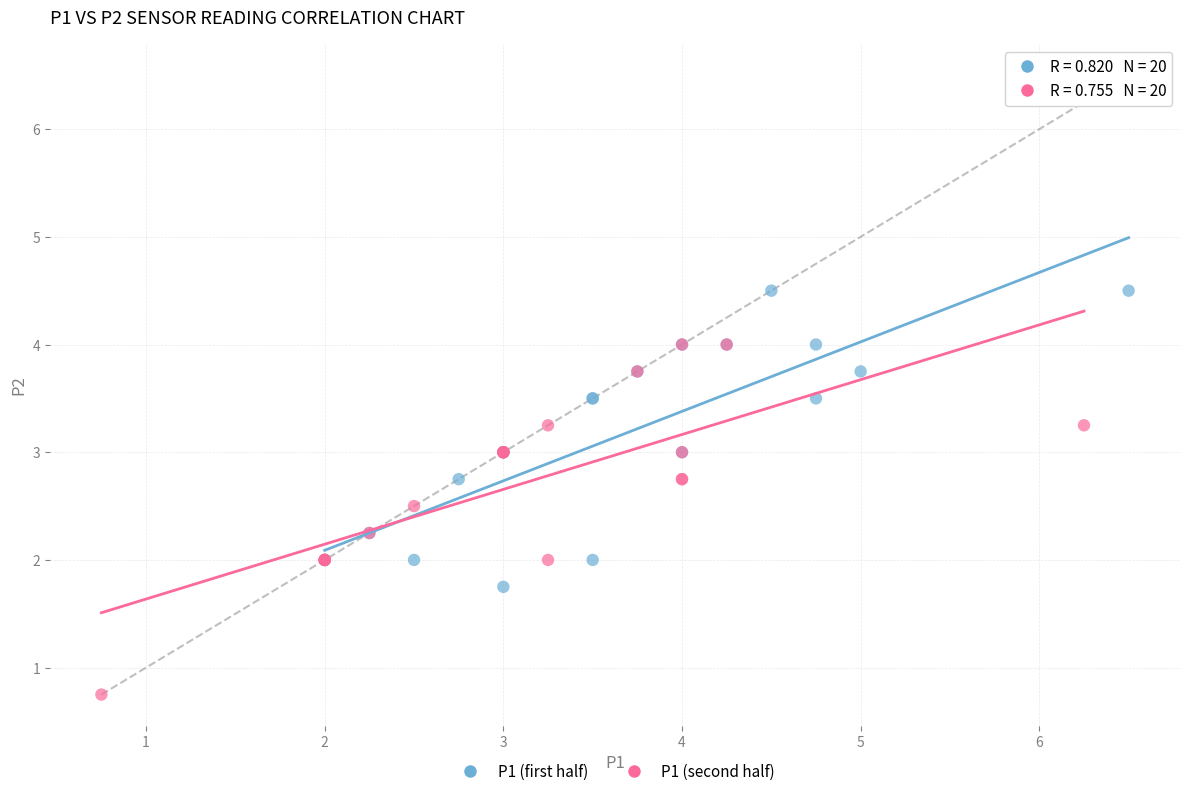

Which series reaches the maximum Y coordinate?

P1 (first half)